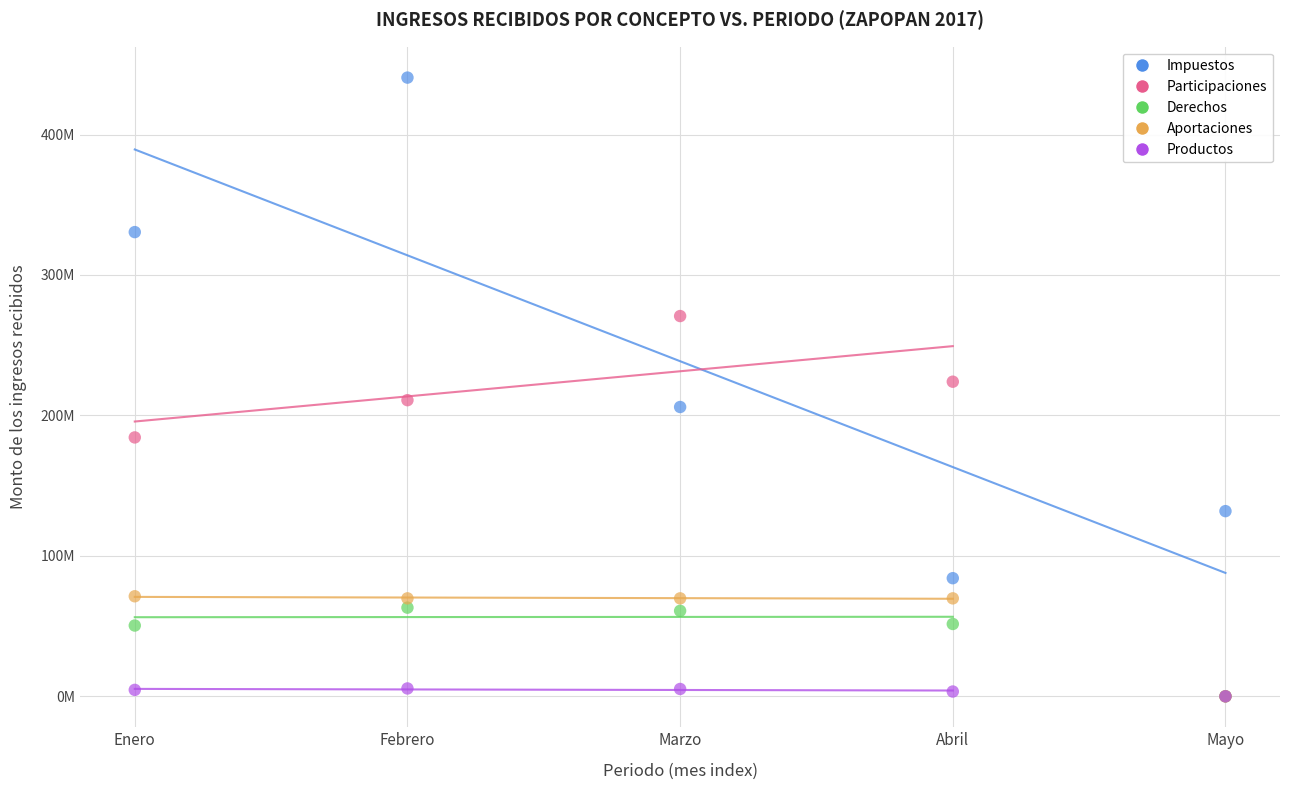

What are all the series names shown in the legend?

Impuestos, Participaciones, Derechos, Aportaciones, Productos